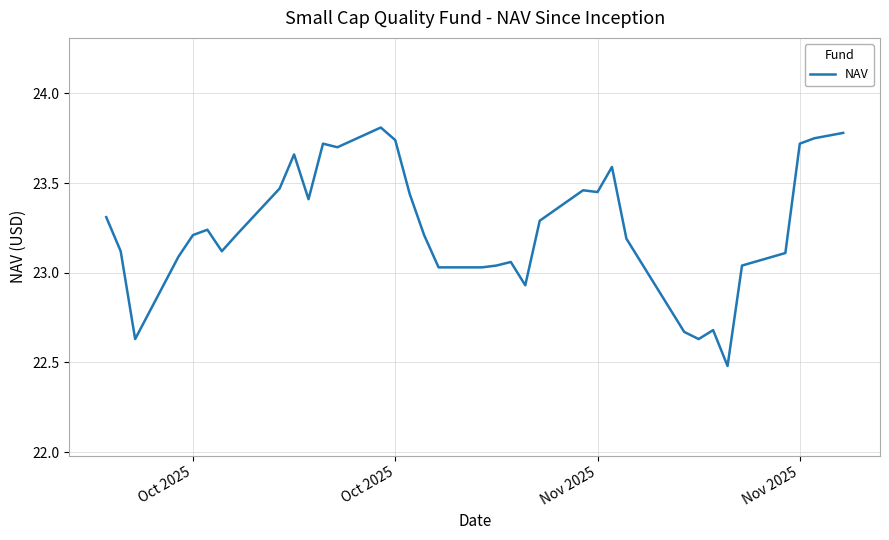

What is the smallest value displayed?

22.5